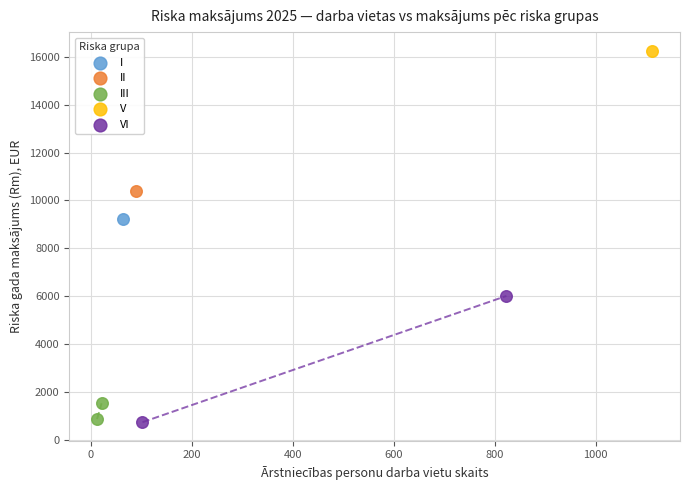

What are all the series names shown in the legend?

I, II, III, V, VI